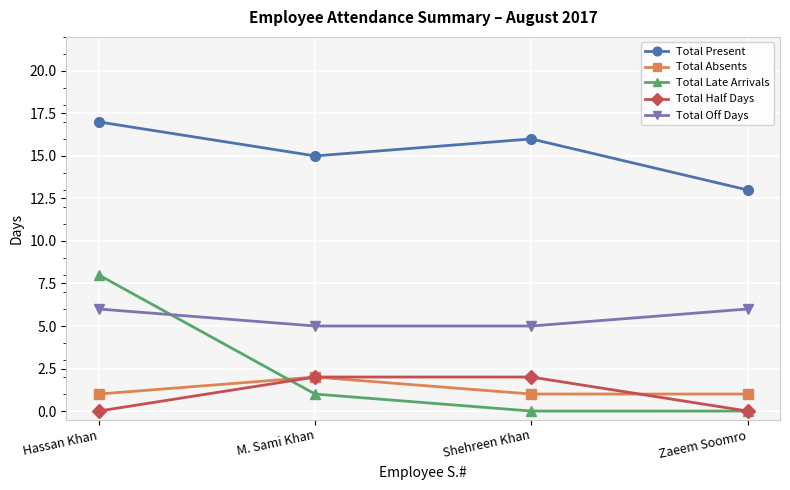

What is the difference between the second highest and second lowest values in the Total Half Days series?

2